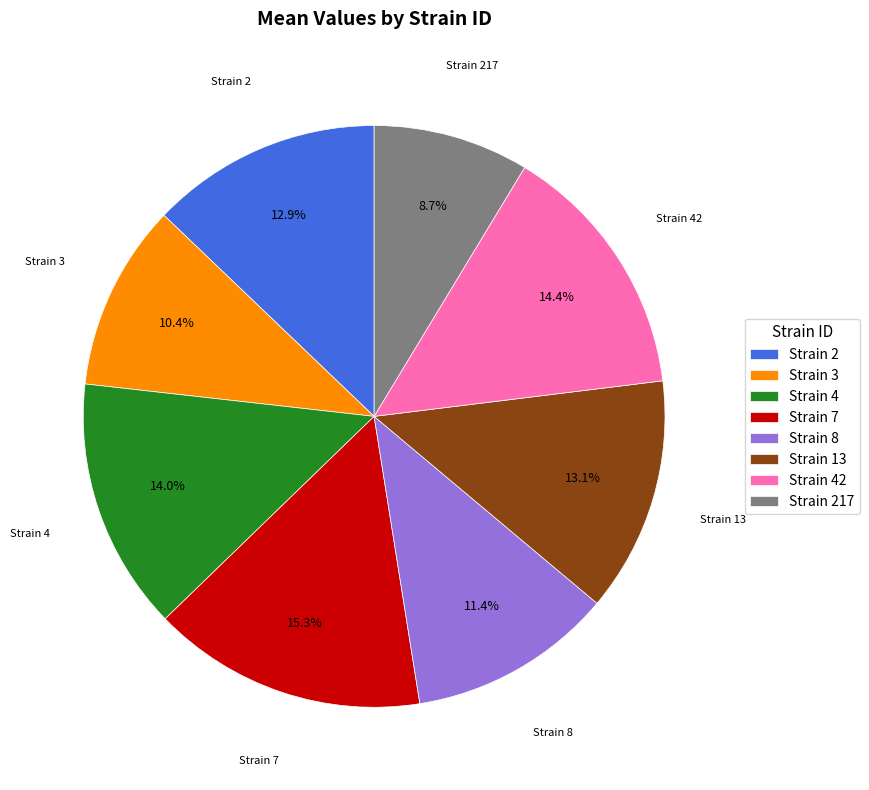

Which has a higher value, Strain 8 or Strain 13?

Strain 13